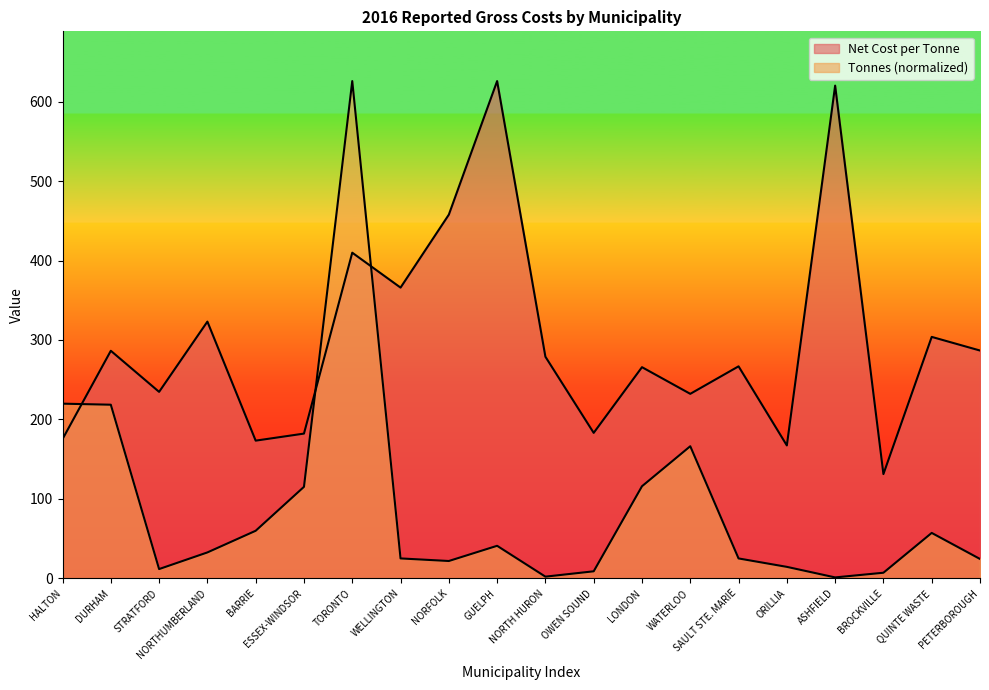

How many times do Tonnes and Net Cost per Tonne cross each other?

3